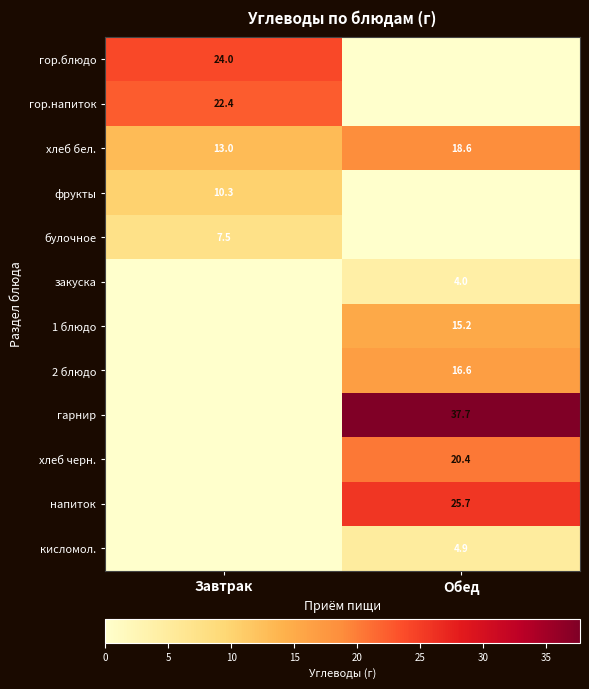

Is it true that булочное equals 7.5 at Завтрак?

True